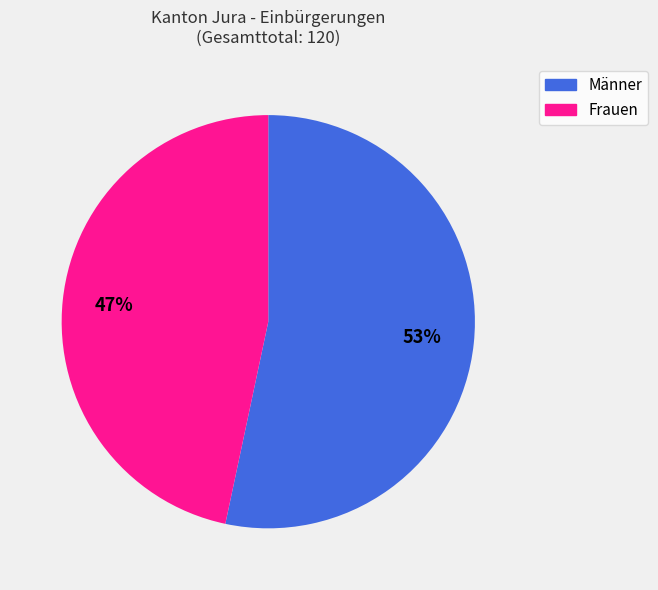

To the nearest percent, what percentage of the pie is Männer?

53%